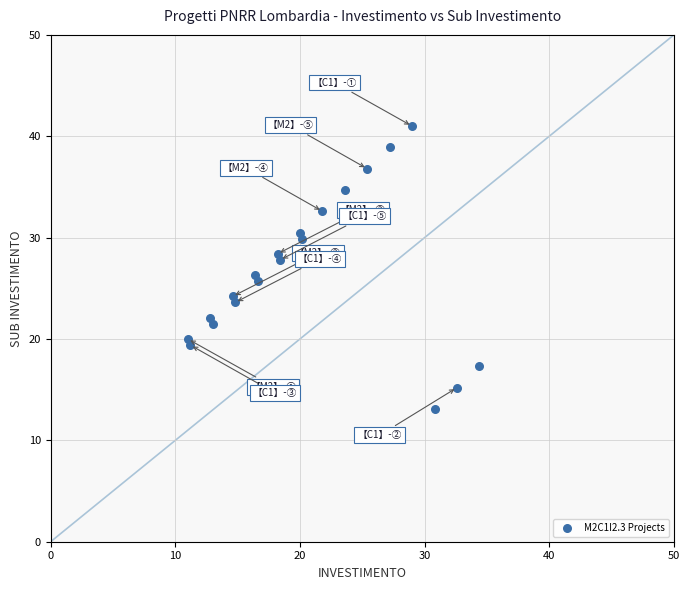

What is the range of X values (max minus min)?

23.4